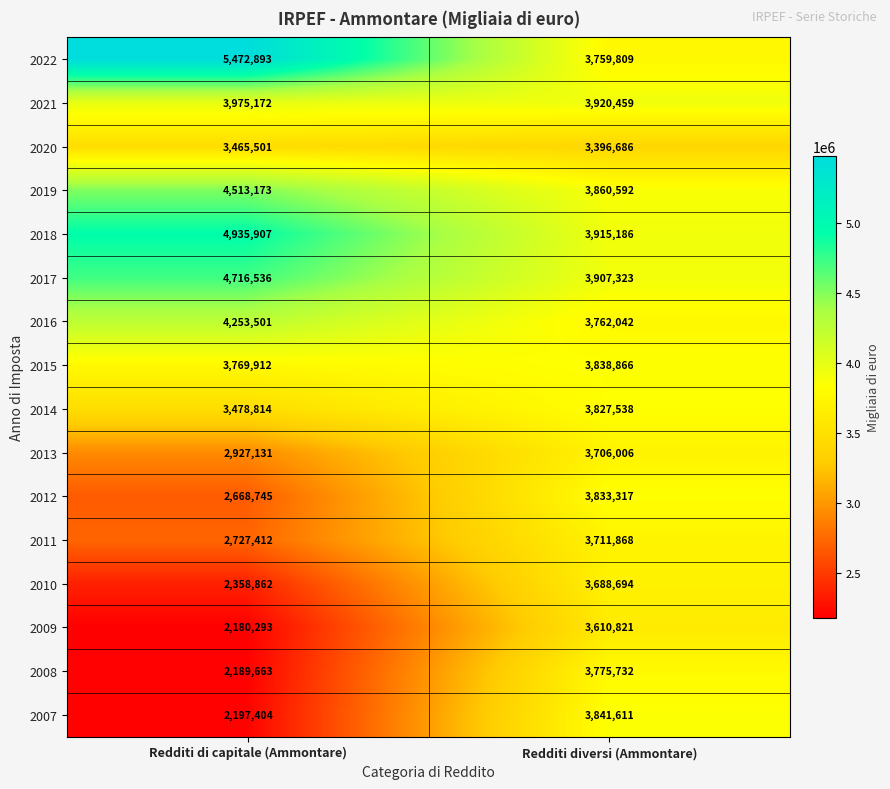

What is the difference between the highest and lowest values at Redditi di capitale (Ammontare)?

3292600